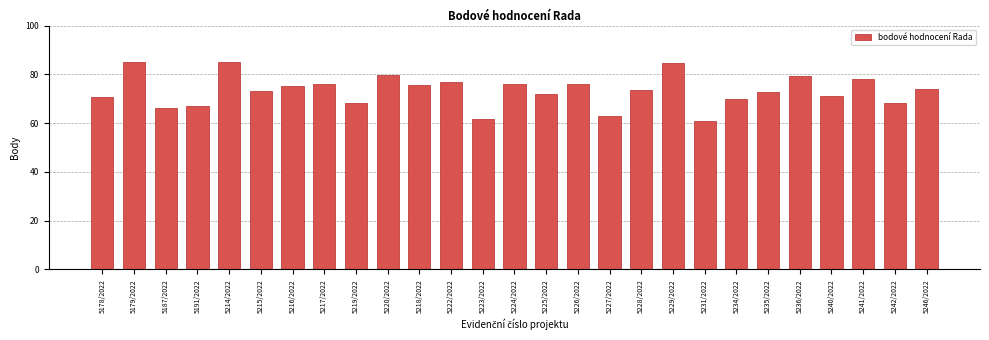

What is the label of the 15th bar from the right?

5223/2022